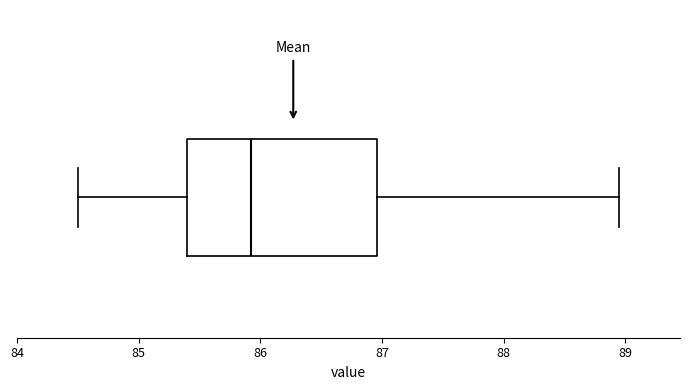

Transcribe this box plot: give where the median line is, the range the box spans, and where the two whiskers end, as read against the x-axis. The values are not printed on the chart, so give them approximately, as read against the axis.

median 85.9, box 85.4 to 87.0, whiskers 84.5 to 89.0